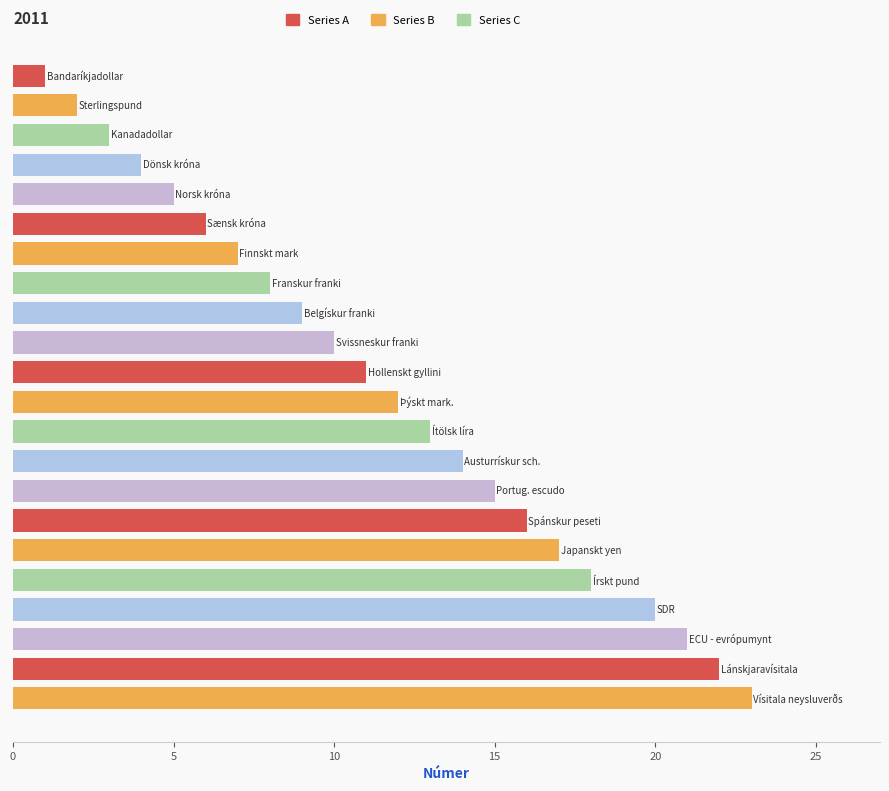

What is the minimum value shown in the chart?

1